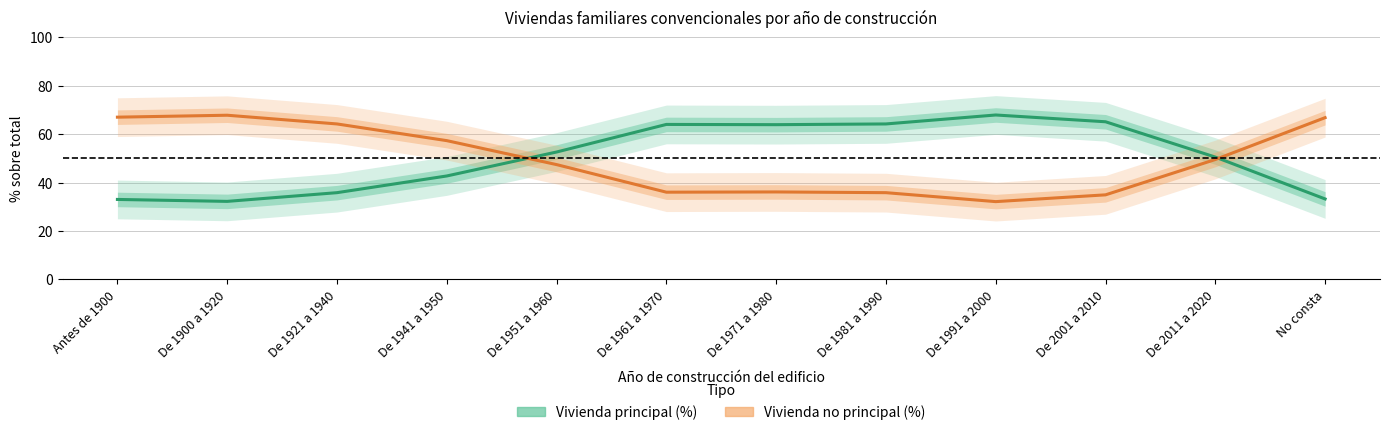

Does the chart have visible grid lines?

Yes